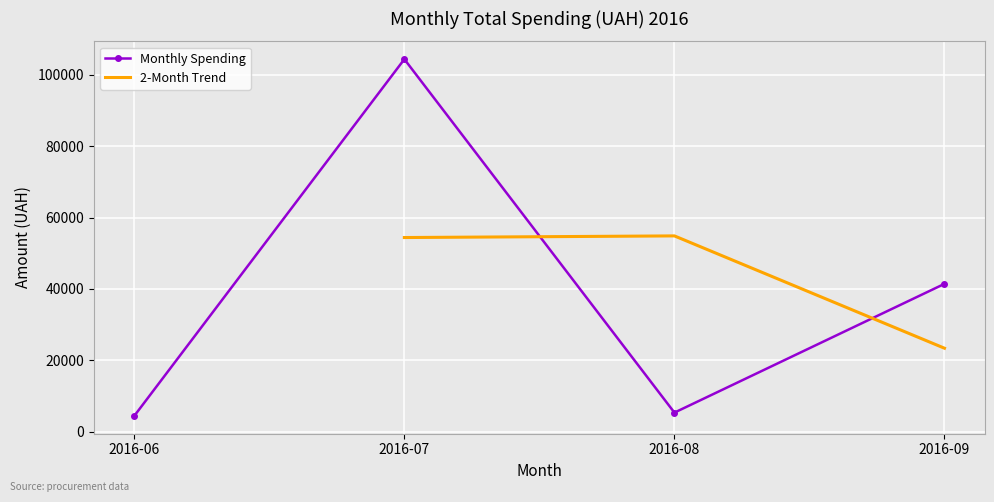

At which label does Monthly Spending reach its peak?

2016-07